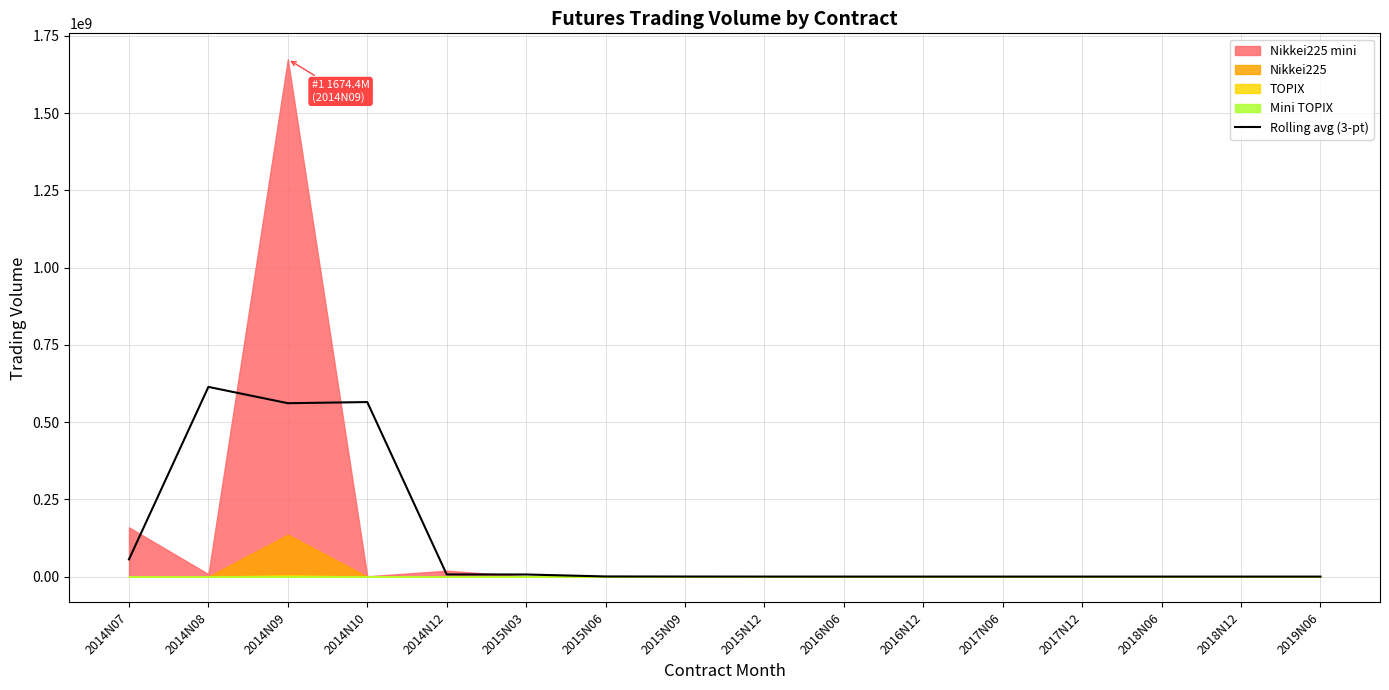

The value of Rolling avg (3-pt) at 2014N07 is 55787343.3. True or false?

True